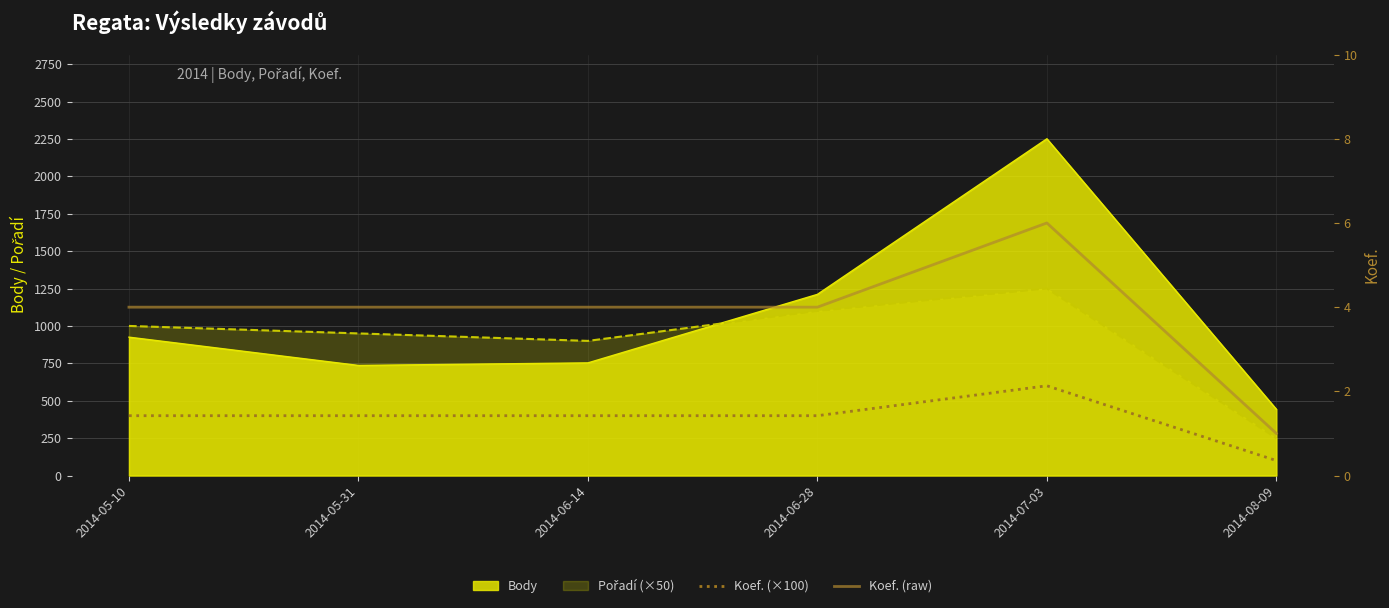

What is the label of the 4th point from the right?

2014-06-14